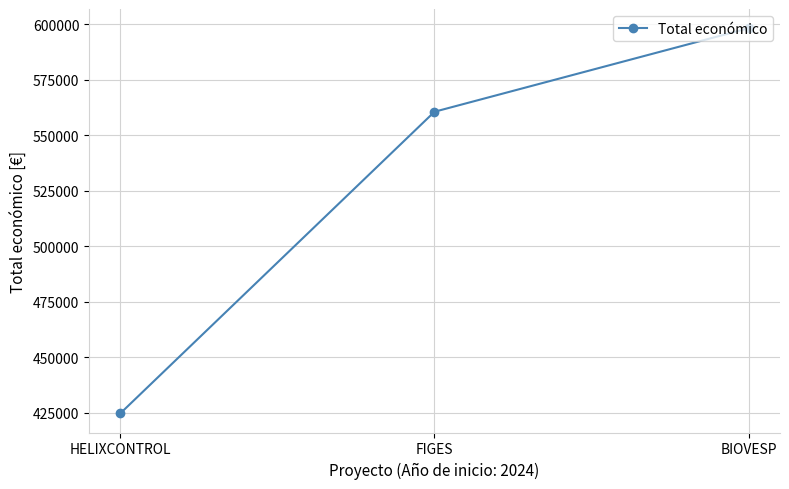

Reading right to left, what are all the values shown in this chart?

598139	560529	424720